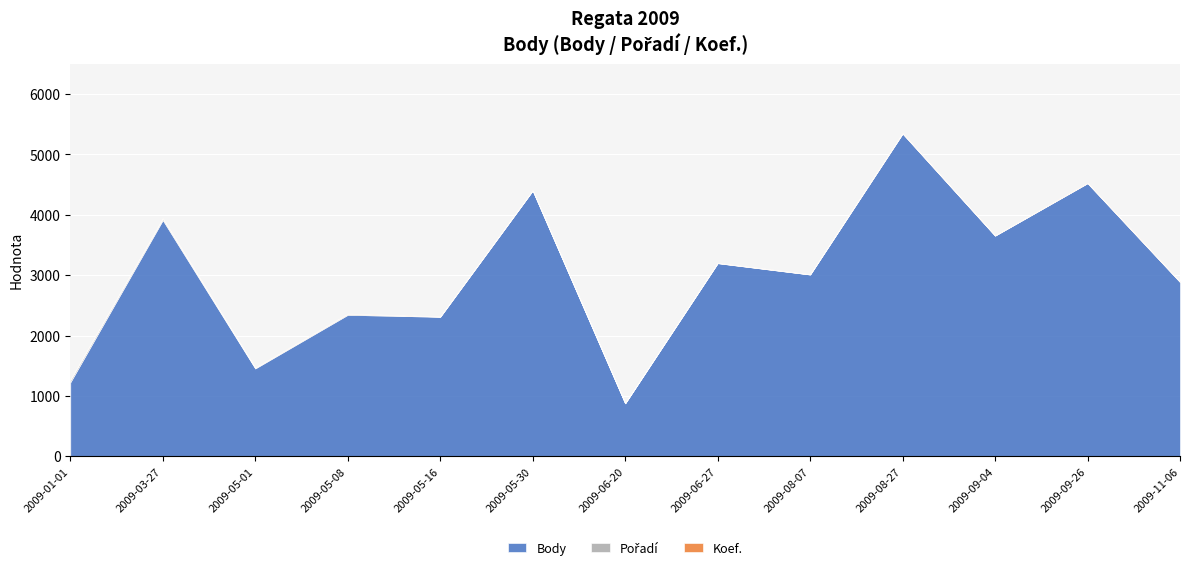

Rank the categories by Body value from highest to lowest.

2009-08-27, 2009-09-26, 2009-05-30, 2009-03-27, 2009-09-04, 2009-06-27, 2009-08-07, 2009-11-06, 2009-05-08, 2009-05-16, 2009-05-01, 2009-01-01, 2009-06-20